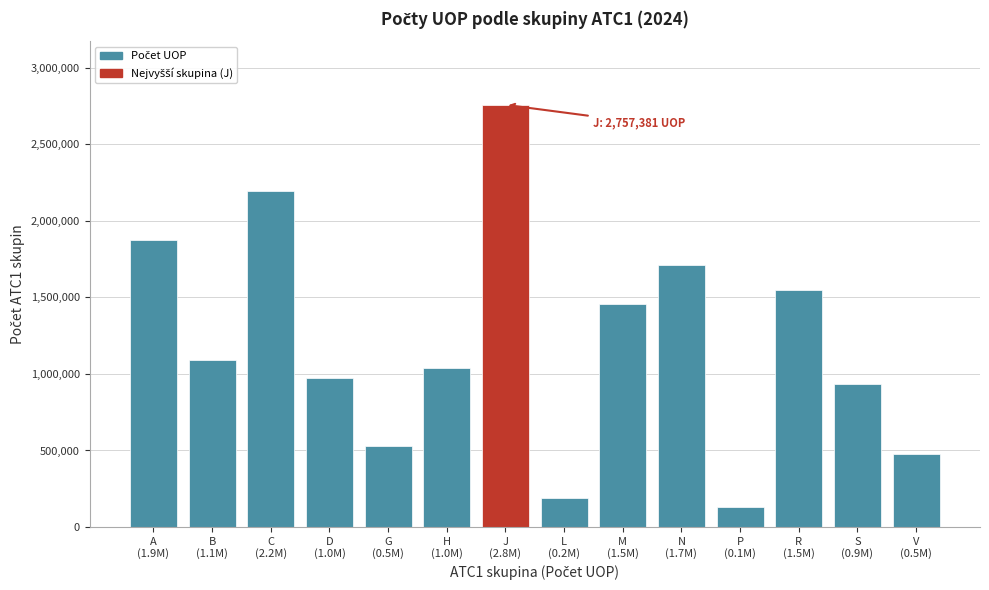

Reading left to right, what are all the values shown in this chart?

1873149	1089687	2194671	971651	528753	1039582	2757381	188404	1456838	1712213	133859	1548713	936535	477661